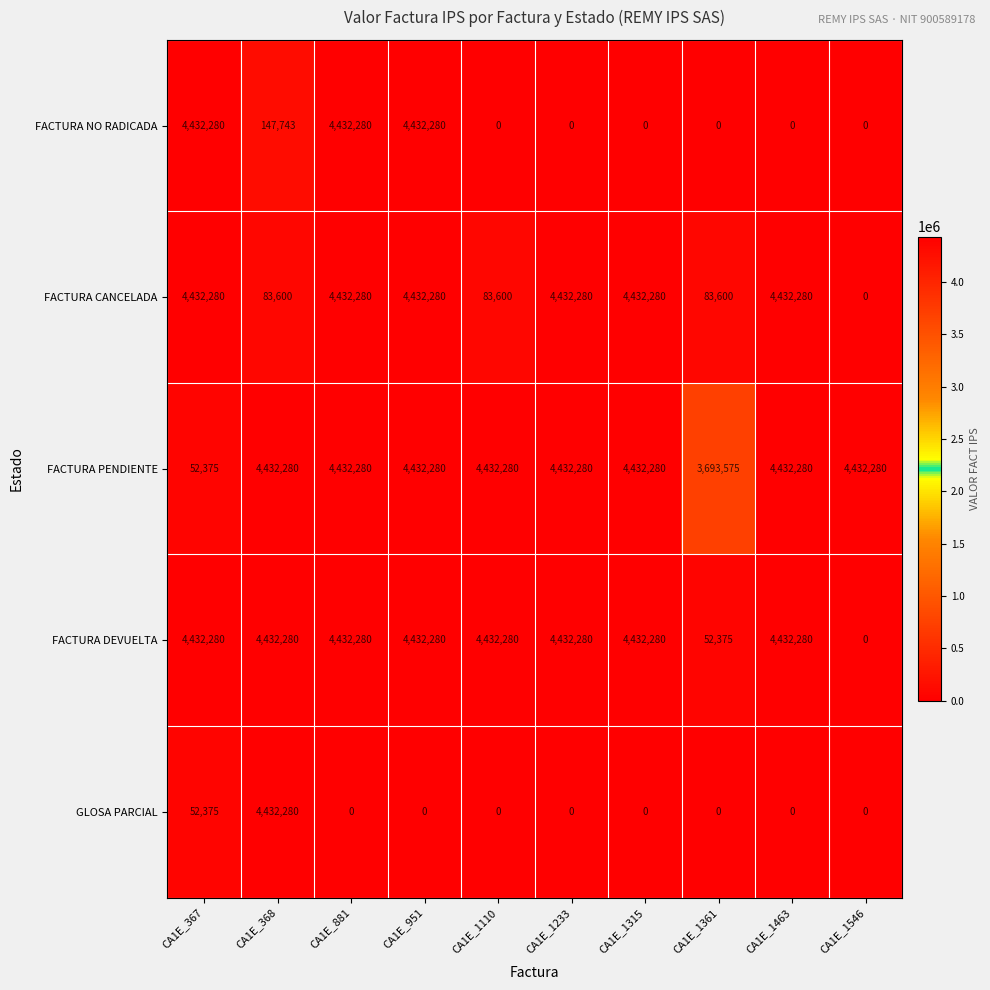

What is the greatest value displayed?

4432280